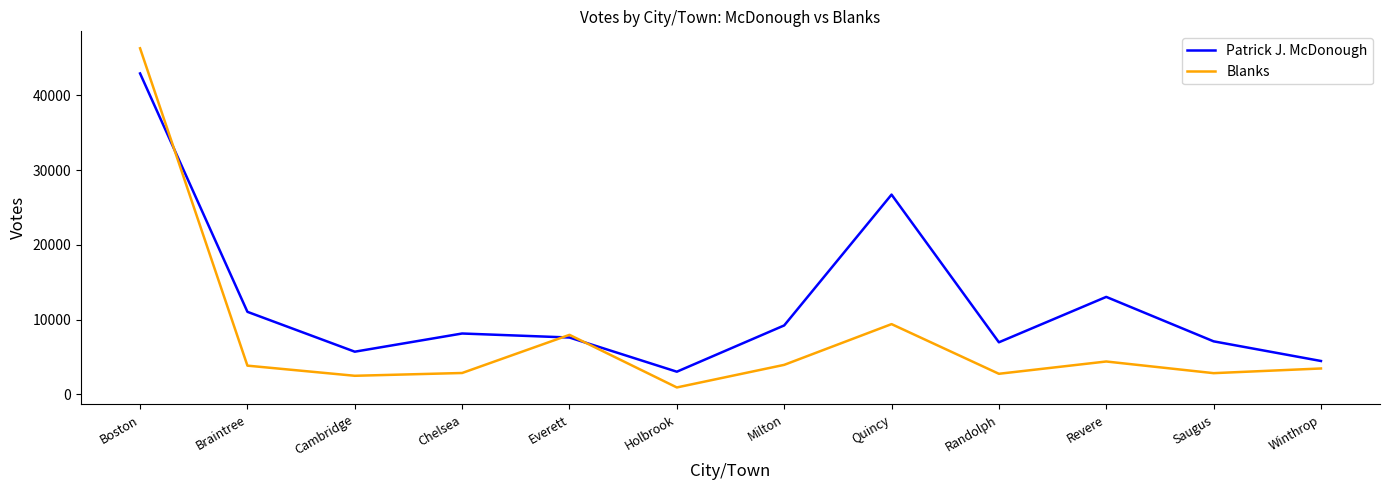

The Blanks series shows 46312 at Boston. True or false?

True